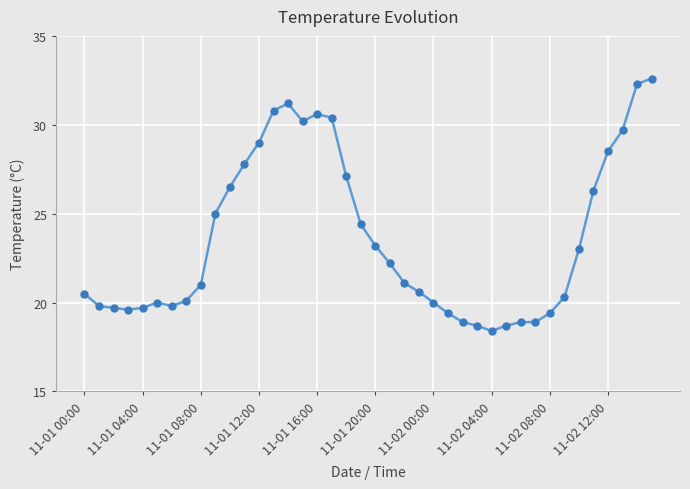

What is the greatest value displayed?

32.6